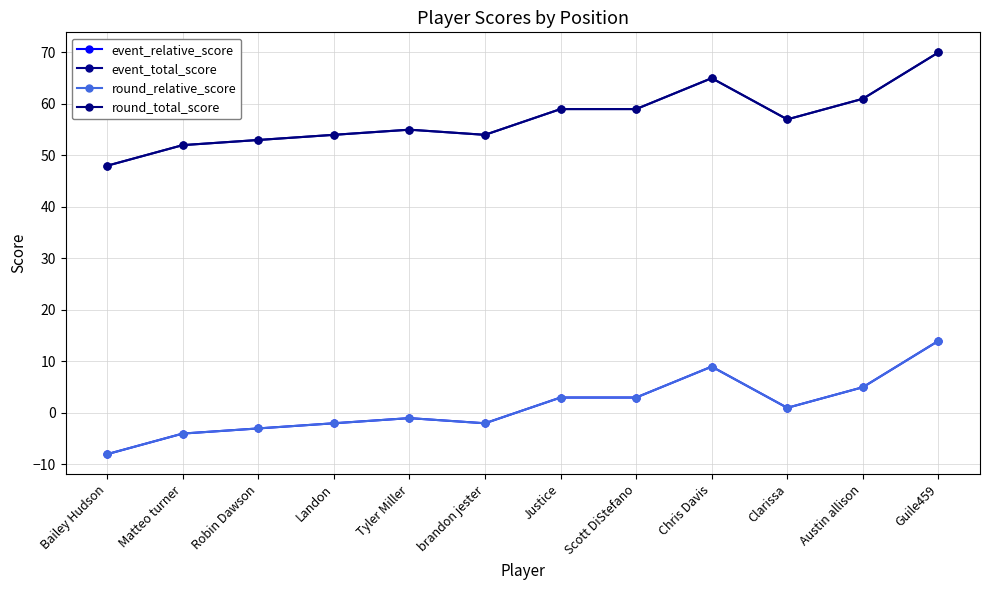

Is this an area chart (filled region under the line)?

No